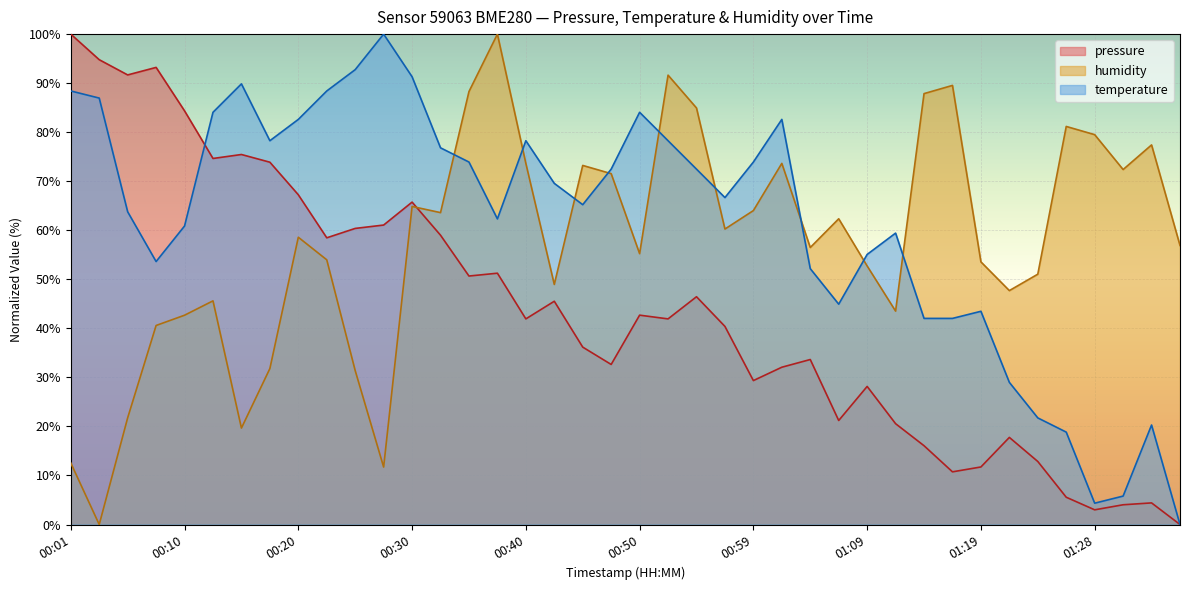

Which series has the largest range (max minus min)?

pressure